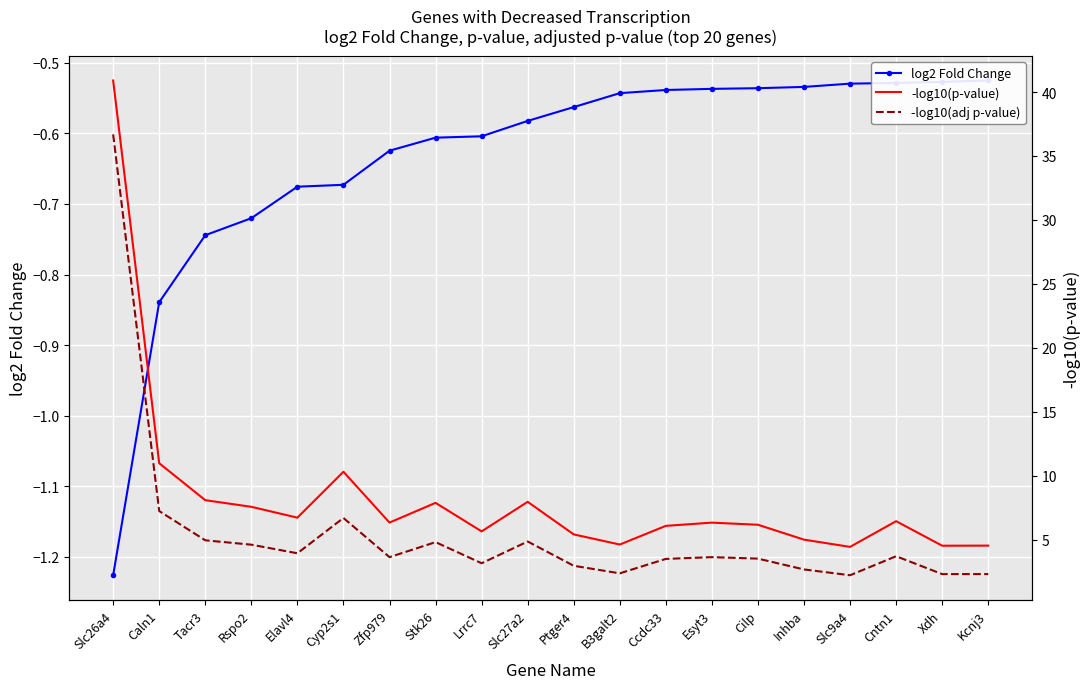

At how many categories does at least one series exceed 19?

1